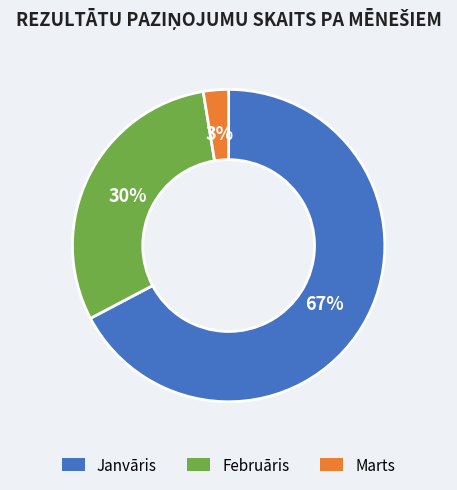

Do Janvāris and Marts together represent more than half of the pie?

Yes